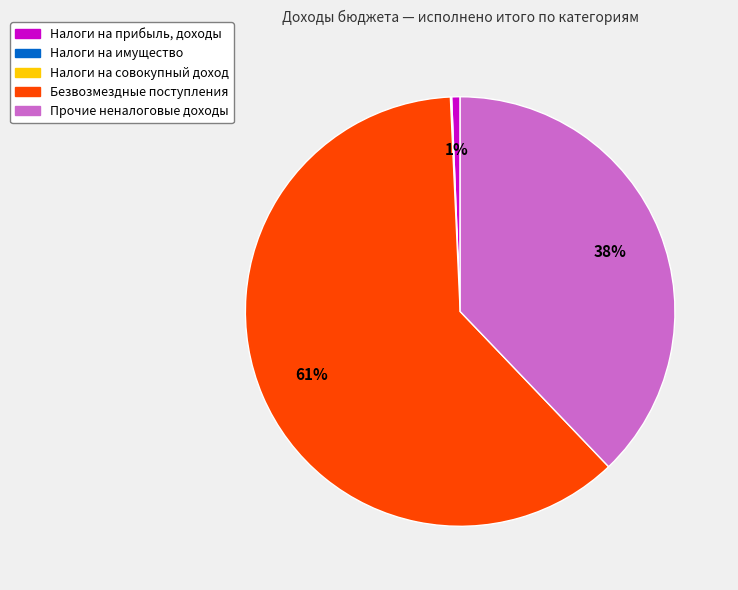

Which category accounts for the majority?

Безвозмездные поступления